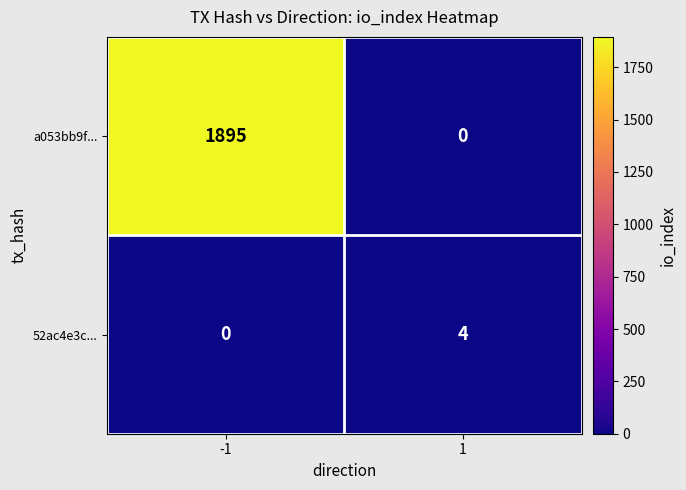

What is the sum of the a053bb9f... values at 1 and -1?

1895